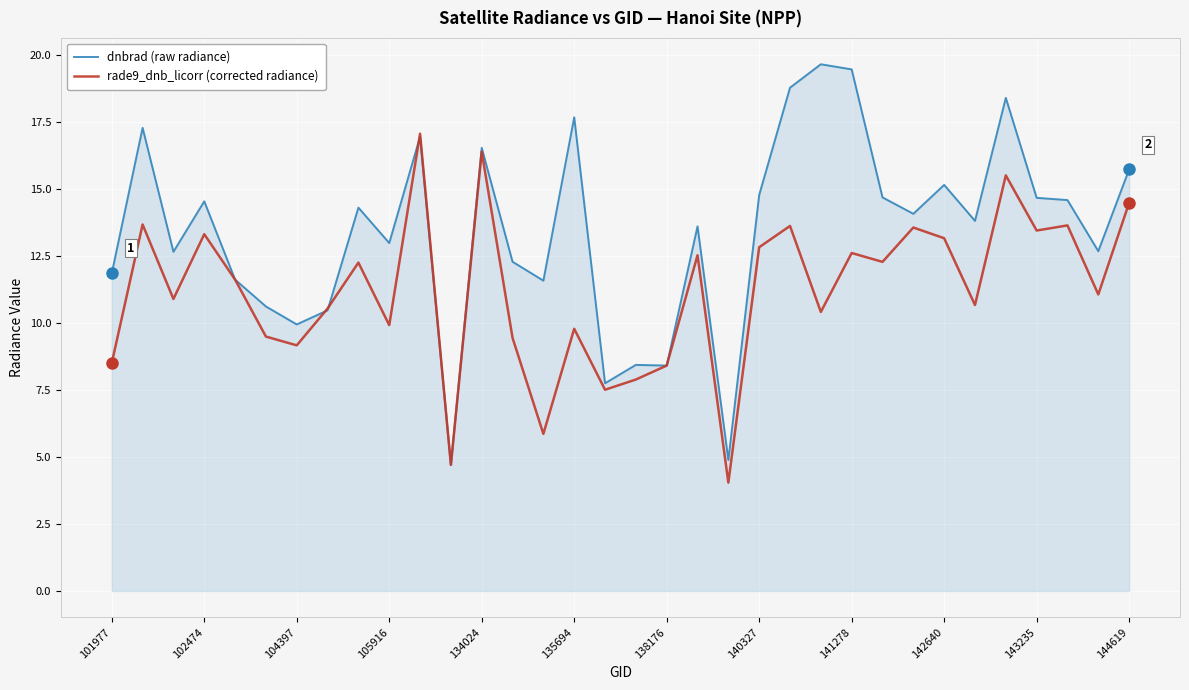

List the series in order of their overall mean, lowest first.

rade9_dnb_licorr (corrected radiance), dnbrad (raw radiance)